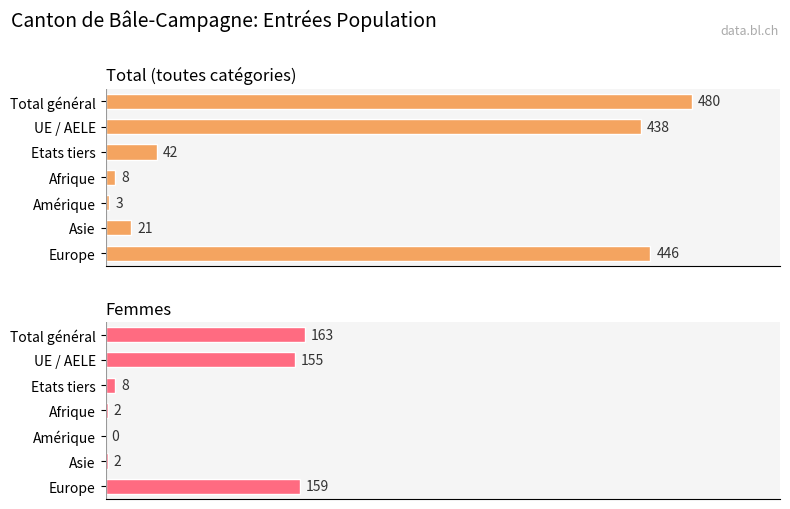

What is the highest value of the Femmes series?

163